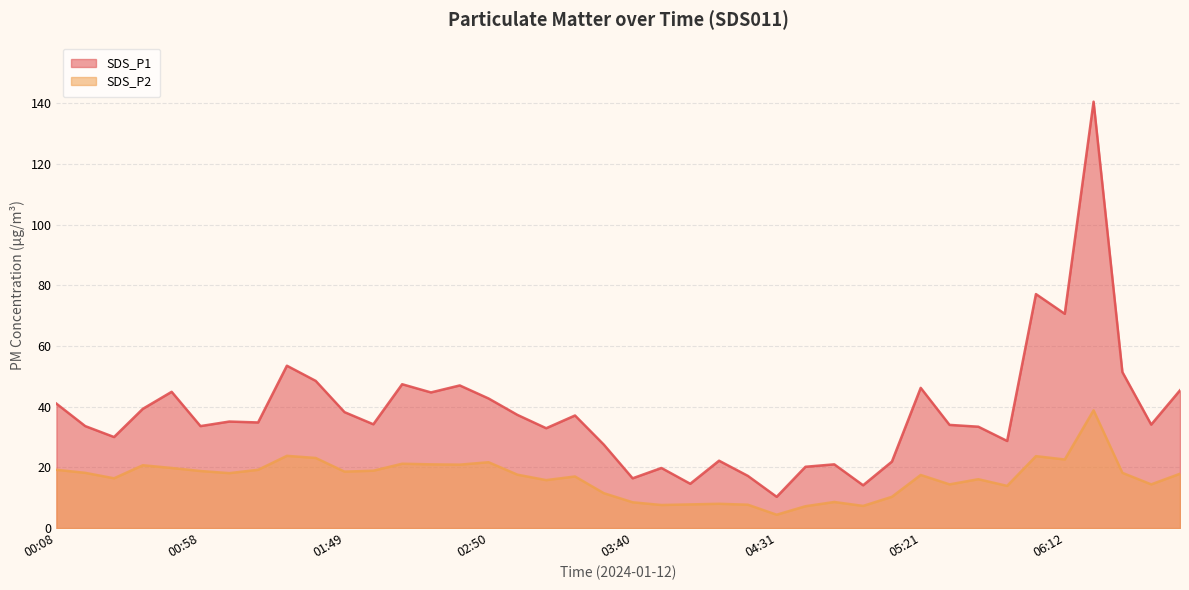

Count the number of data series in this chart.

2